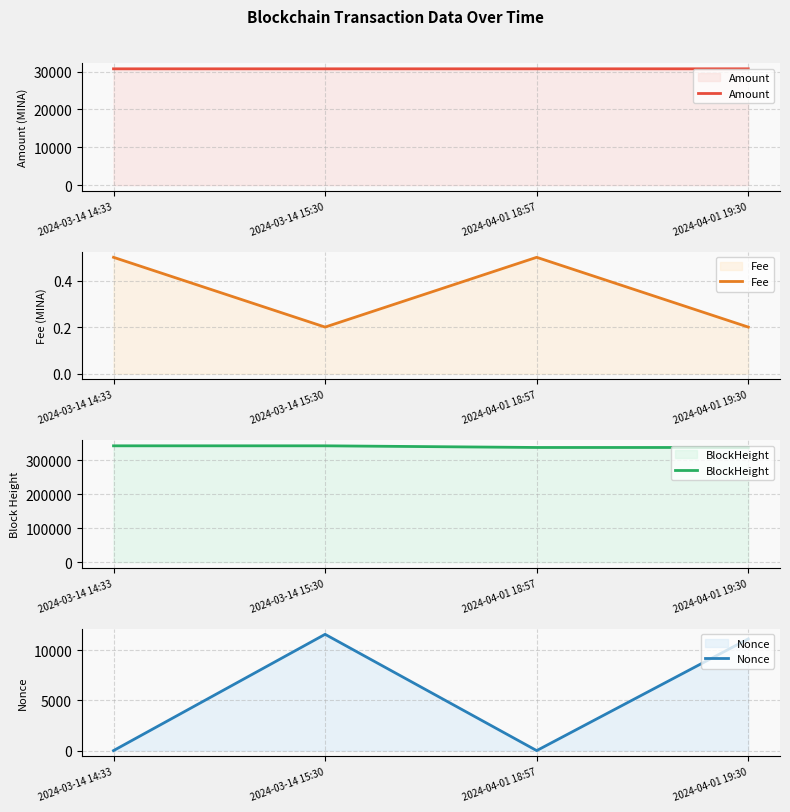

What is the value of the Nonce point at the 2nd from the left?

11565.0